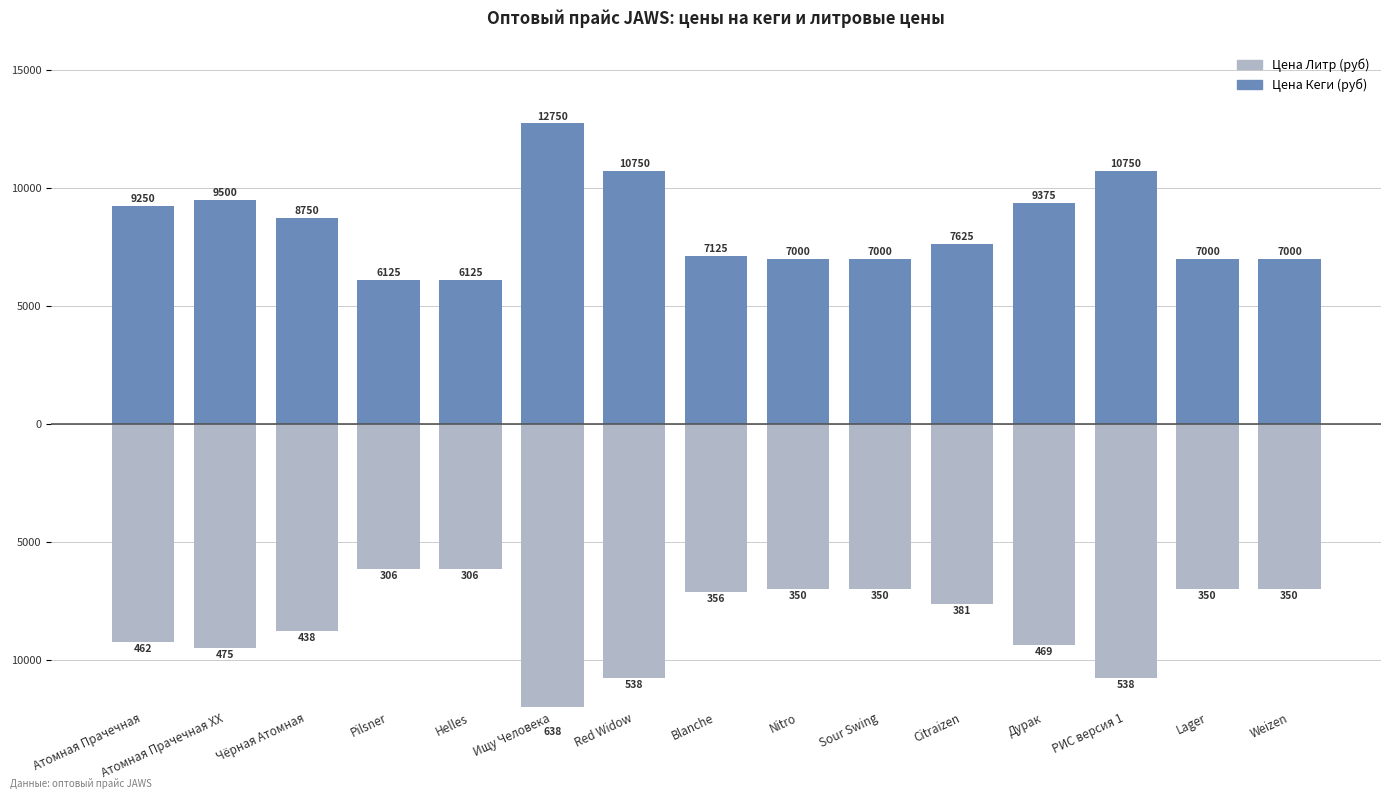

What is the value of the Цена Литр (руб) ×20 bar at the 9th from the left?

-7000